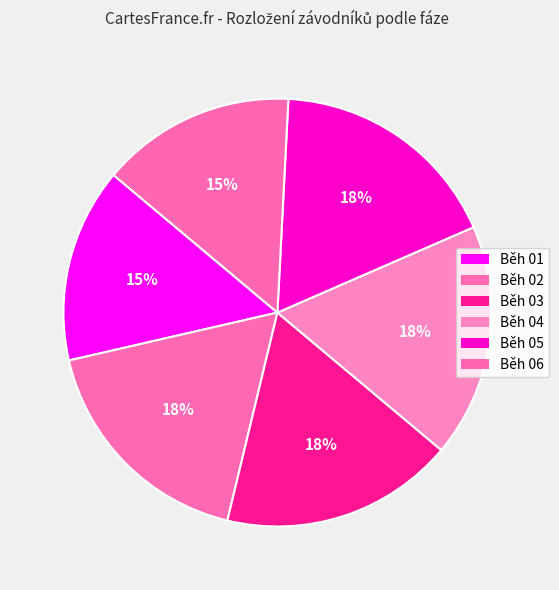

Rank the categories by value from lowest to highest.

Běh 01, Běh 06, Běh 02, Běh 03, Běh 04, Běh 05